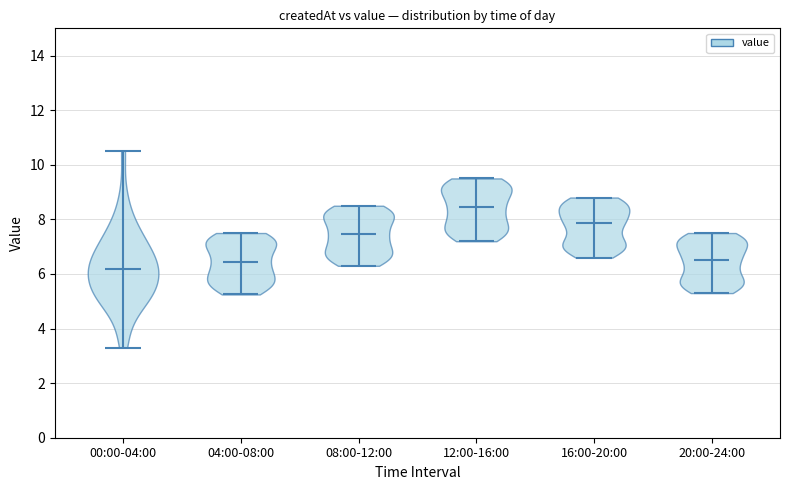

Reading left to right, read every violin against the y-axis: where its median line is, and the lowest and highest points it reaches. The values are not printed on the chart, so give them approximately, as read against the axis.

00:00-04:00: median line 6.2, lowest point 3.4, highest point 10.6
04:00-08:00: median line 6.4, lowest point 5.2, highest point 7.6
08:00-12:00: median line 7.4, lowest point 6.4, highest point 8.6
12:00-16:00: median line 8.4, lowest point 7.2, highest point 9.6
16:00-20:00: median line 7.8, lowest point 6.6, highest point 8.8
20:00-24:00: median line 6.6, lowest point 5.4, highest point 7.6